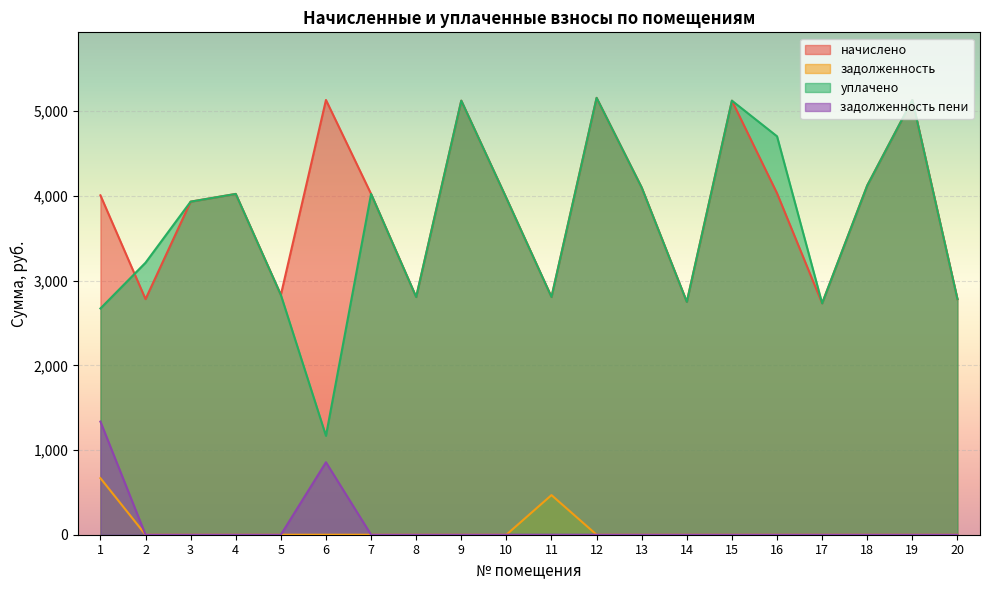

At how many categories does at least one series exceed 3153?

14